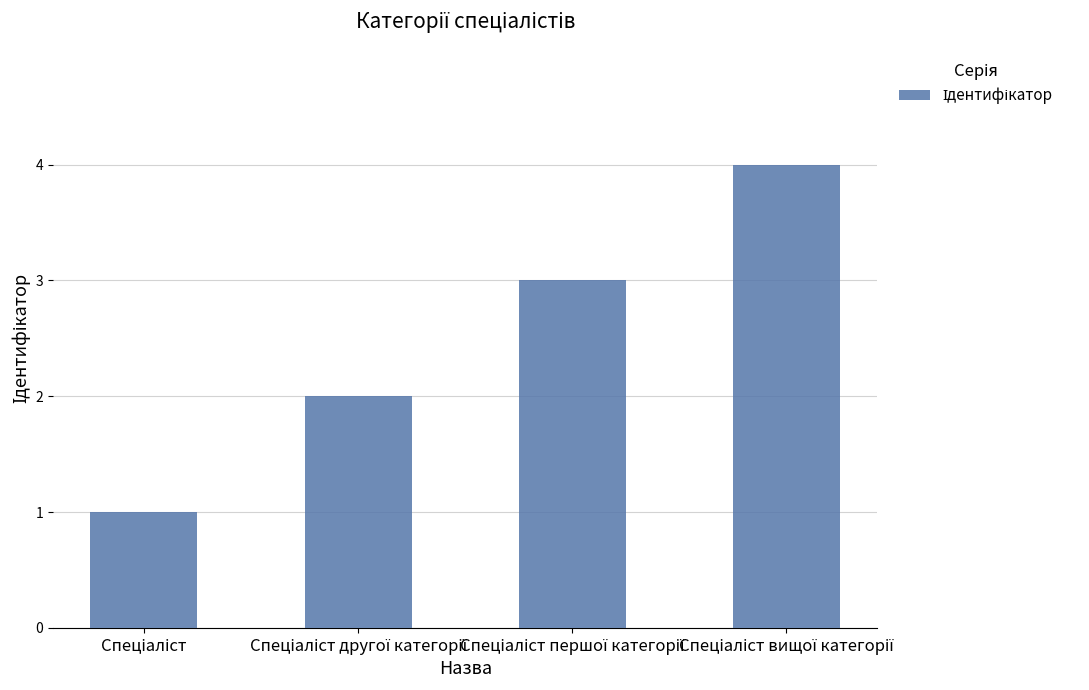

What is the sum of all values?

10